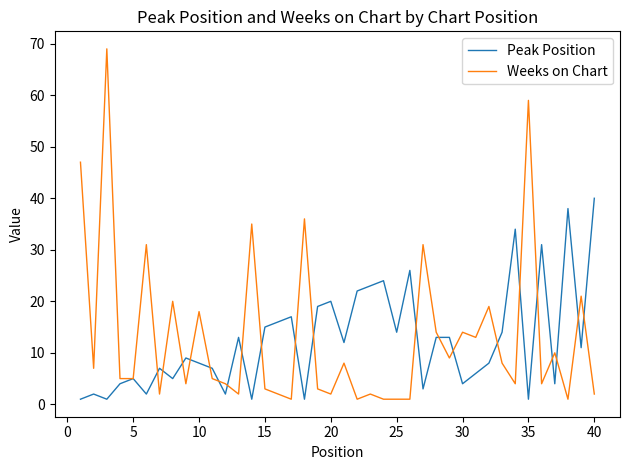

Which series ends up on top after the final intersection of Peak Position and Weeks on Chart?

Peak Position